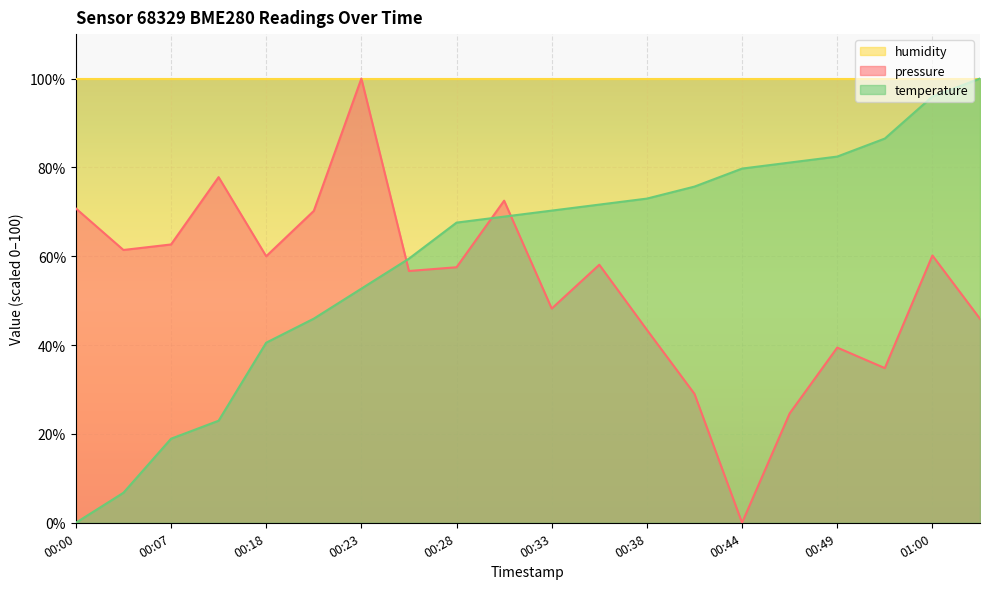

At which label does temperature reach its minimum?

00:00